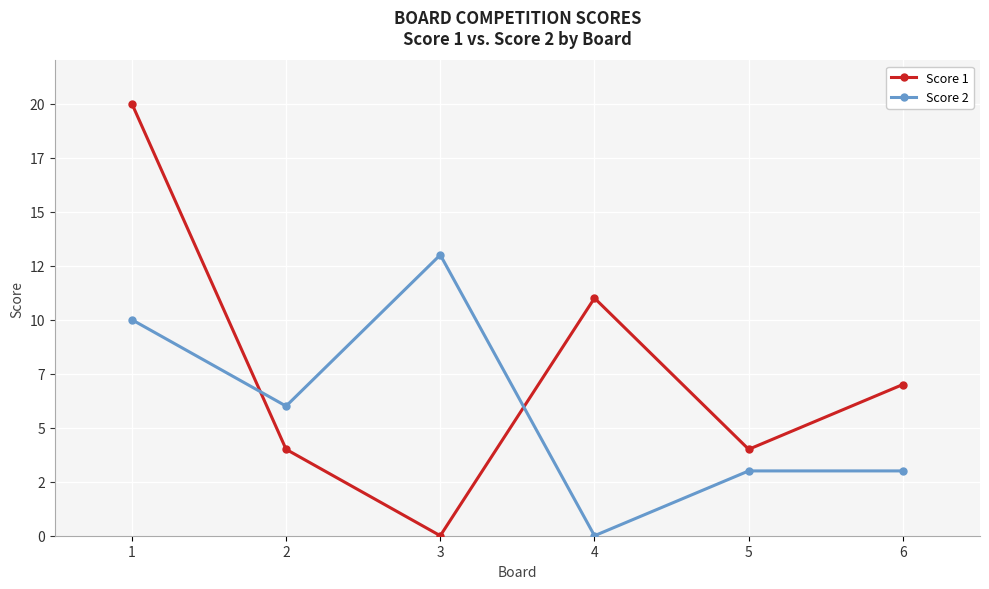

True or false: Score 2 has more than 1 interior local peaks.

False